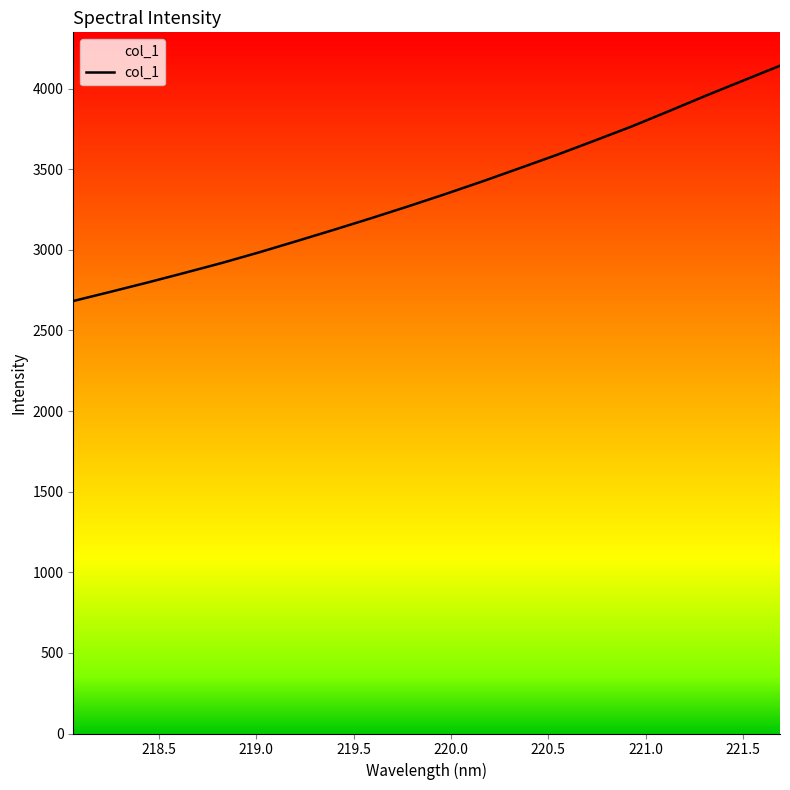

What is the sum of all values?

66928.0